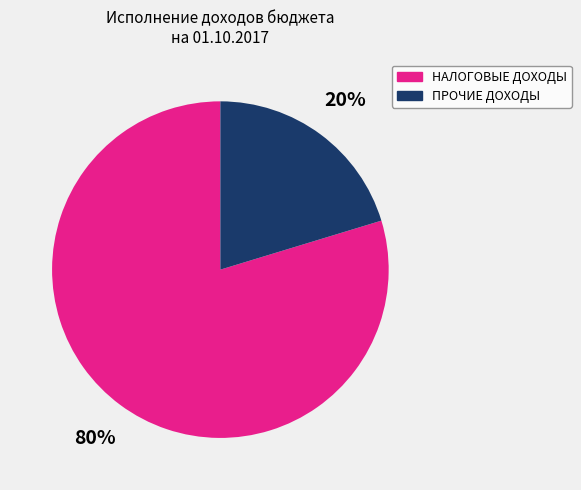

Which has a higher value, ПРОЧИЕ ДОХОДЫ or НАЛОГОВЫЕ ДОХОДЫ?

НАЛОГОВЫЕ ДОХОДЫ